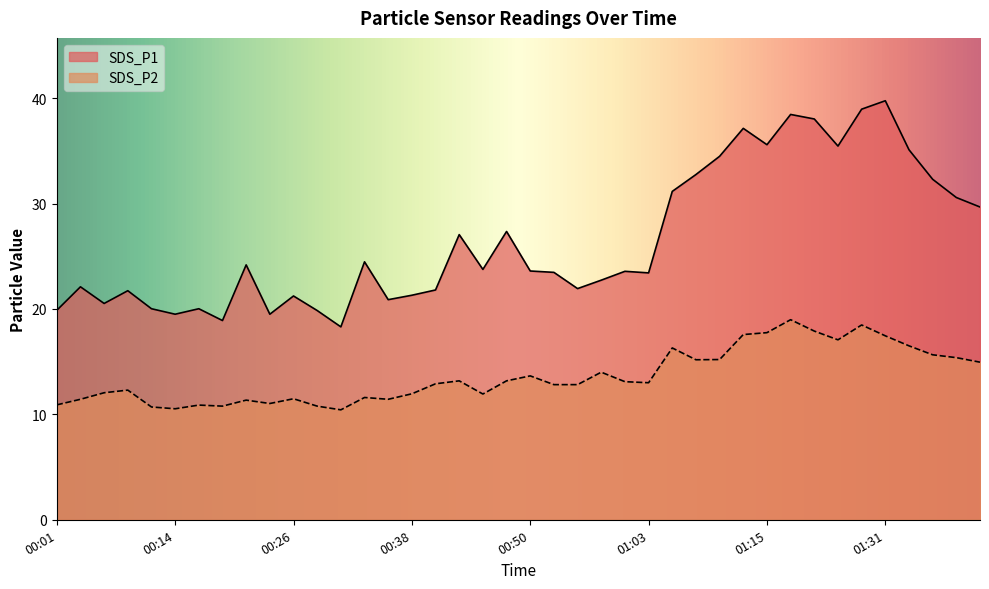

Is it true that SDS_P2 equals 11.5 at 00:26?

True